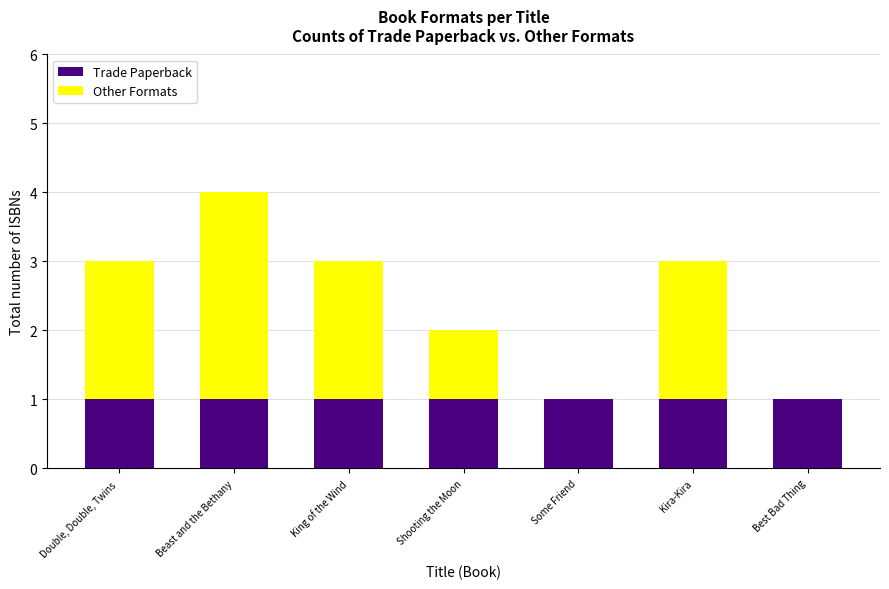

True or false: Trade Paperback has a value of 1 at Double, Double, Twins .

True